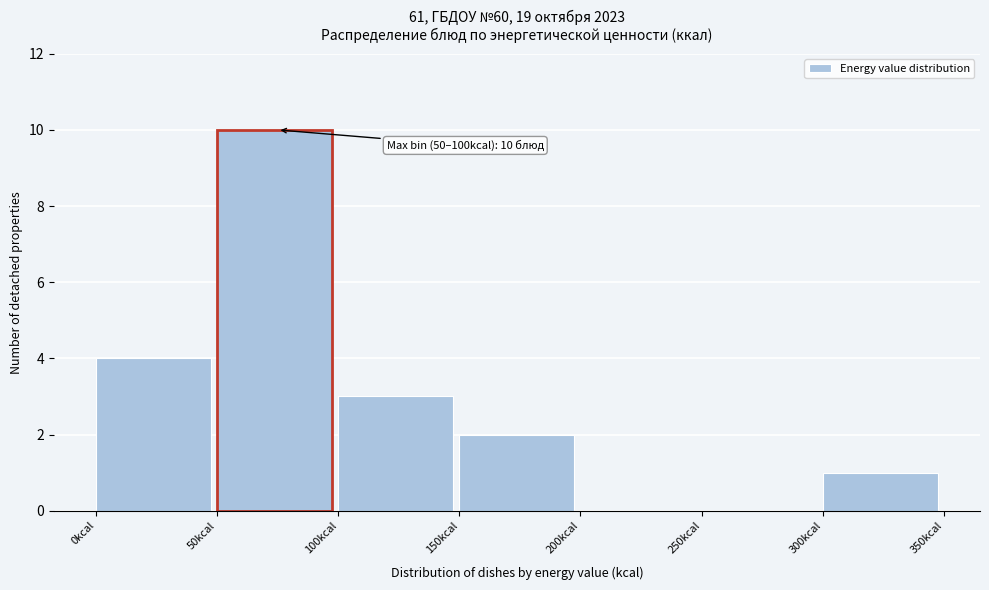

Over which range of the x-axis is the bar tallest?

50 to 100